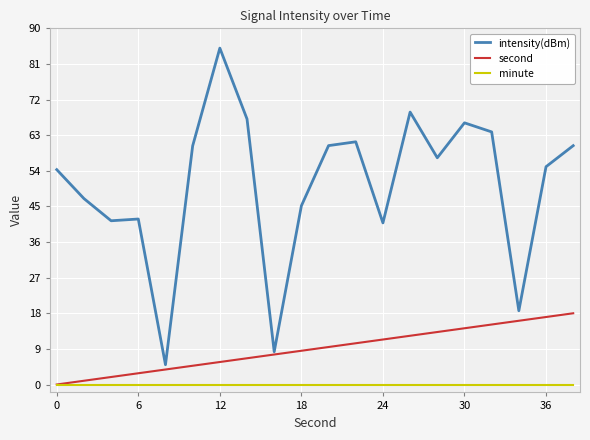

True or false: minute and intensity(dBm) intersect in this chart.

False